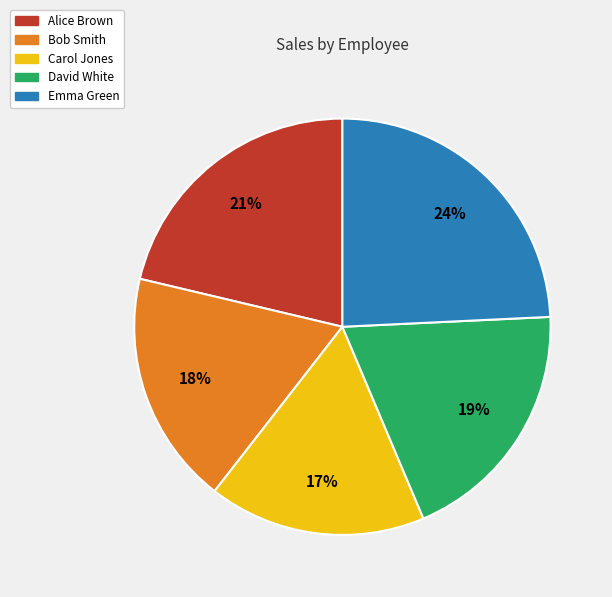

To the nearest percent, what is the combined percentage of Alice Brown and Carol Jones?

38%